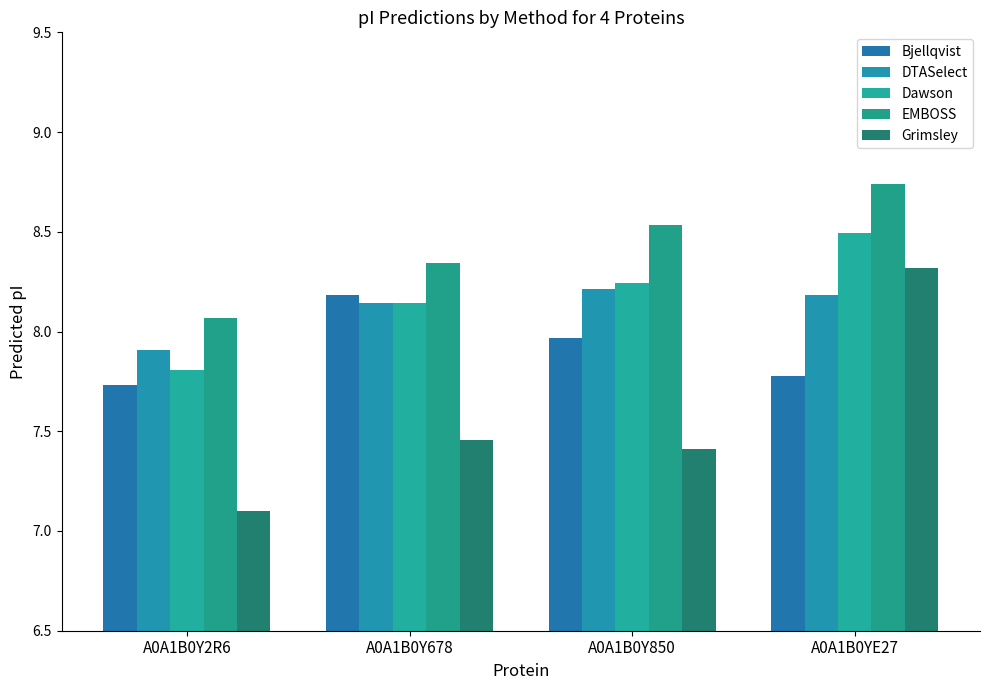

The value of DTASelect at A0A1B0Y678 is 8.1. True or false?

True